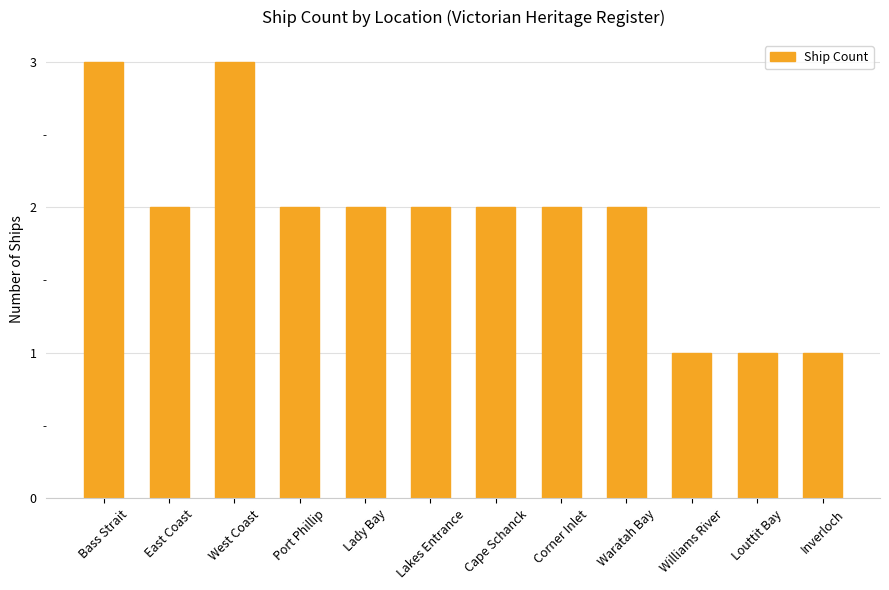

What is the greatest value displayed?

3